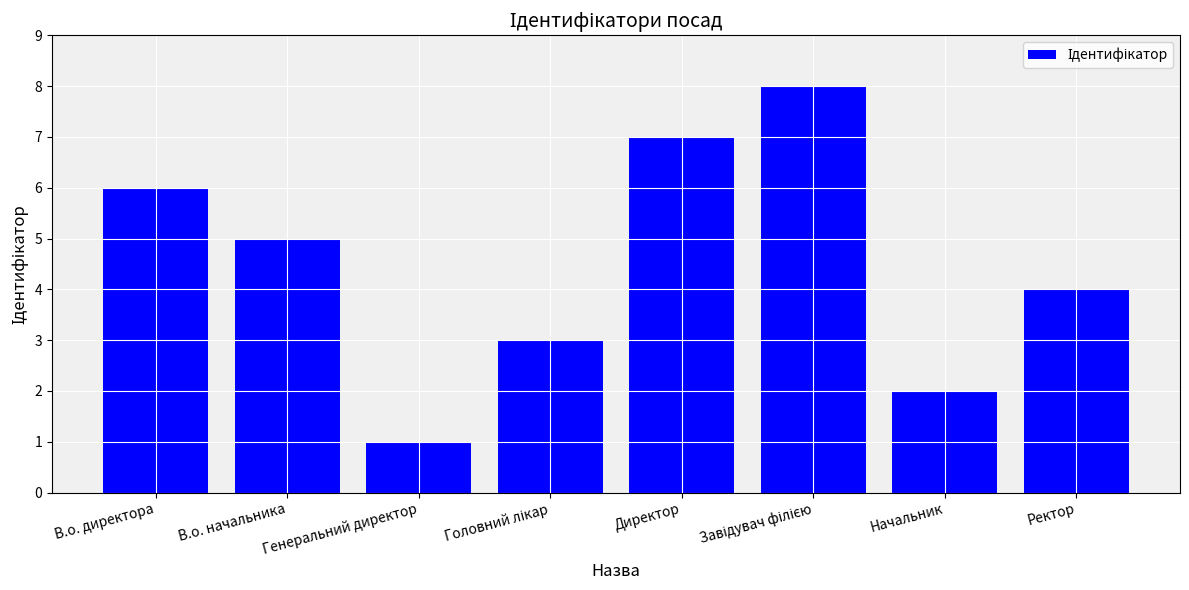

What is the ratio of the value at Ректор to the value at Директор?

0.6